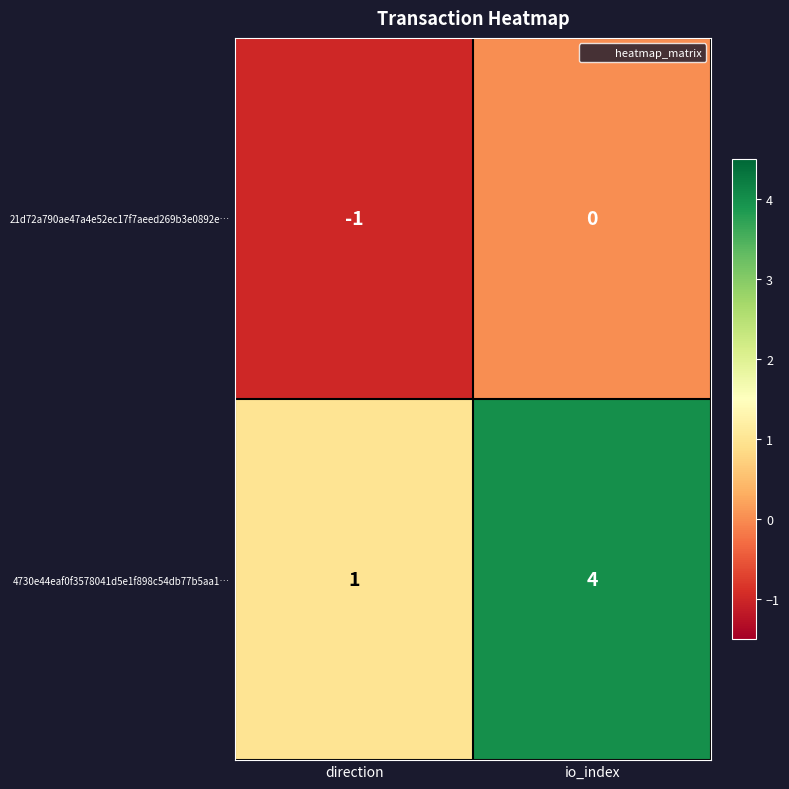

Reading left to right, list all the values displayed in this chart.

21d72a790ae47a4e52ec17f7aeed269b3e0892e…: direction=-1	io_index=0
4730e44eaf0f3578041d5e1f898c54db77b5aa1…: direction=1	io_index=4